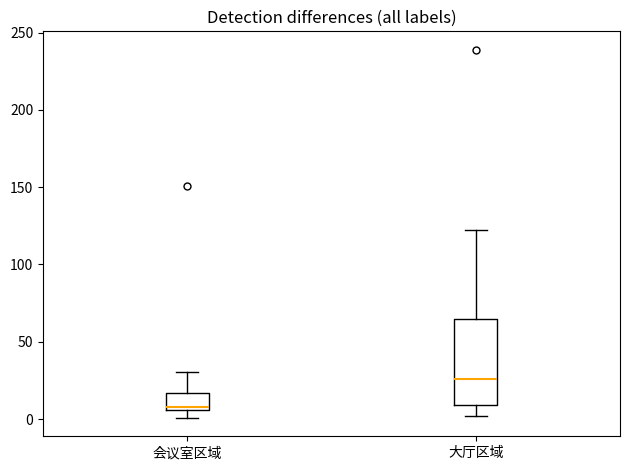

Reading left to right, transcribe this box plot: for each box, give where its median line is, the range the box spans, and where its two whiskers end, as read against the y-axis. The values are not printed on the chart, so give them approximately, as read against the axis.

会议室区域: median 10, box 5 to 15, whiskers 0 to 30
大厅区域: median 25, box 10 to 65, whiskers 0 to 120